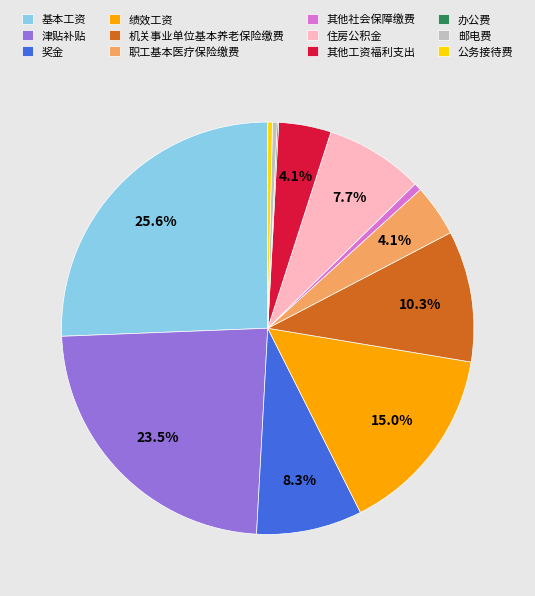

To the nearest percent, what is the difference between the 其他社会保障缴费 and 绩效工资 slice percentages?

14%